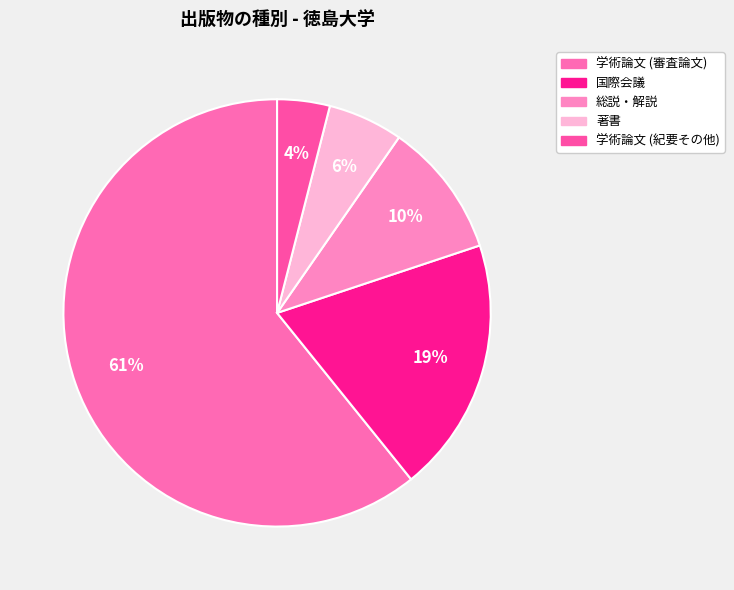

Is 国際会議 the majority of the pie?

No